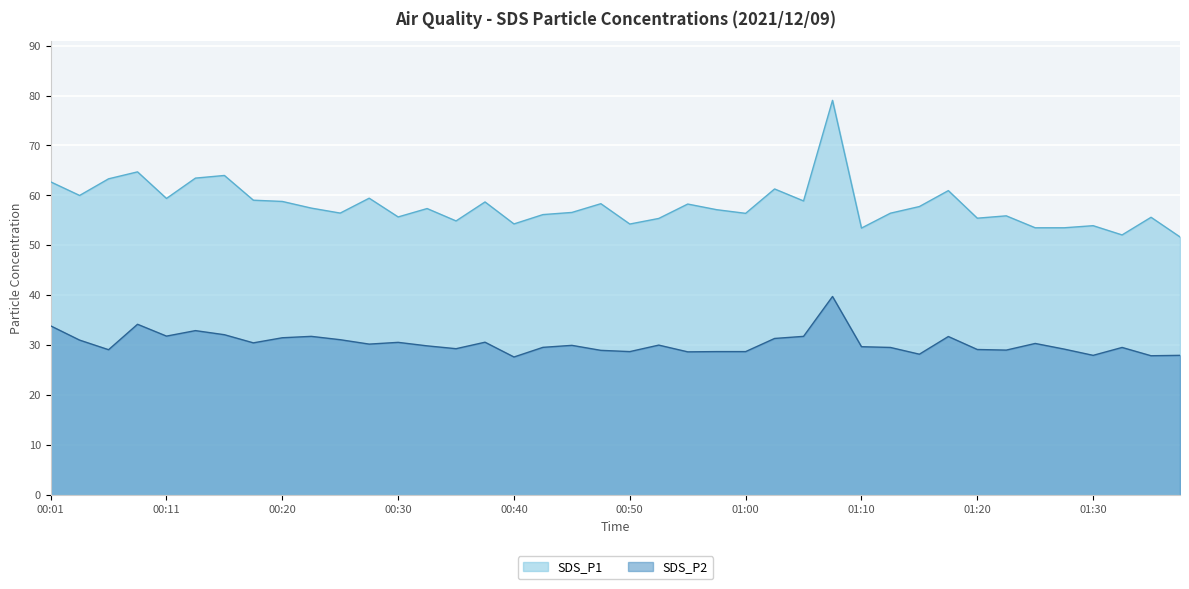

What is the smallest value displayed?

27.7